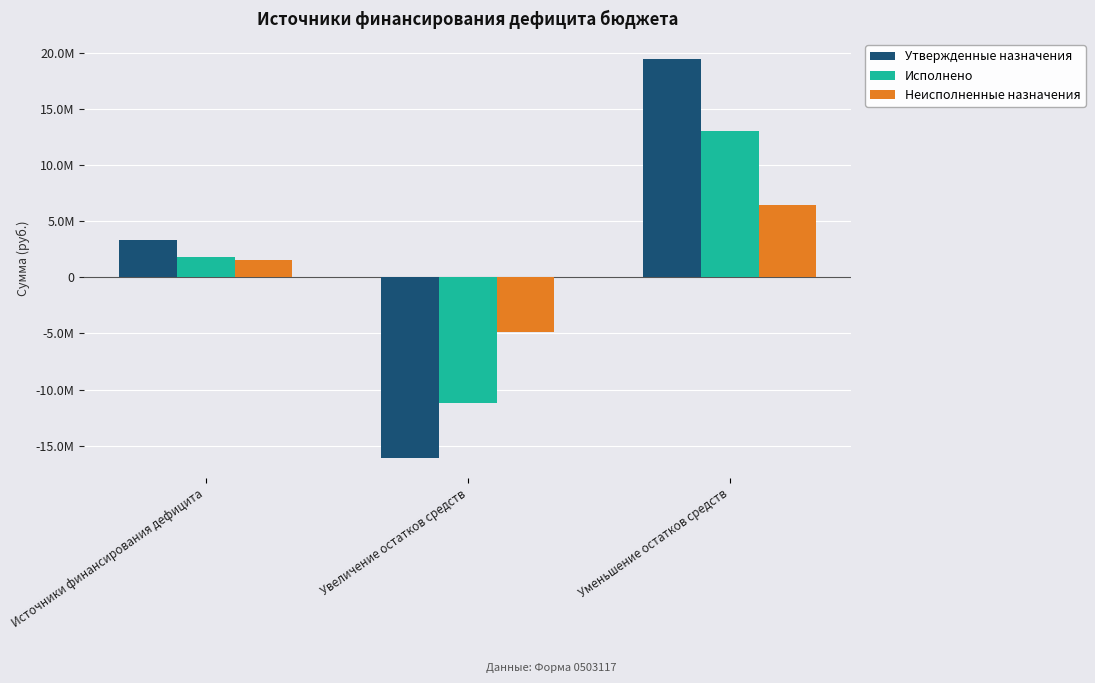

At which label does Неисполненные назначения first exceed 1551586?

Источники финансирования дефицита